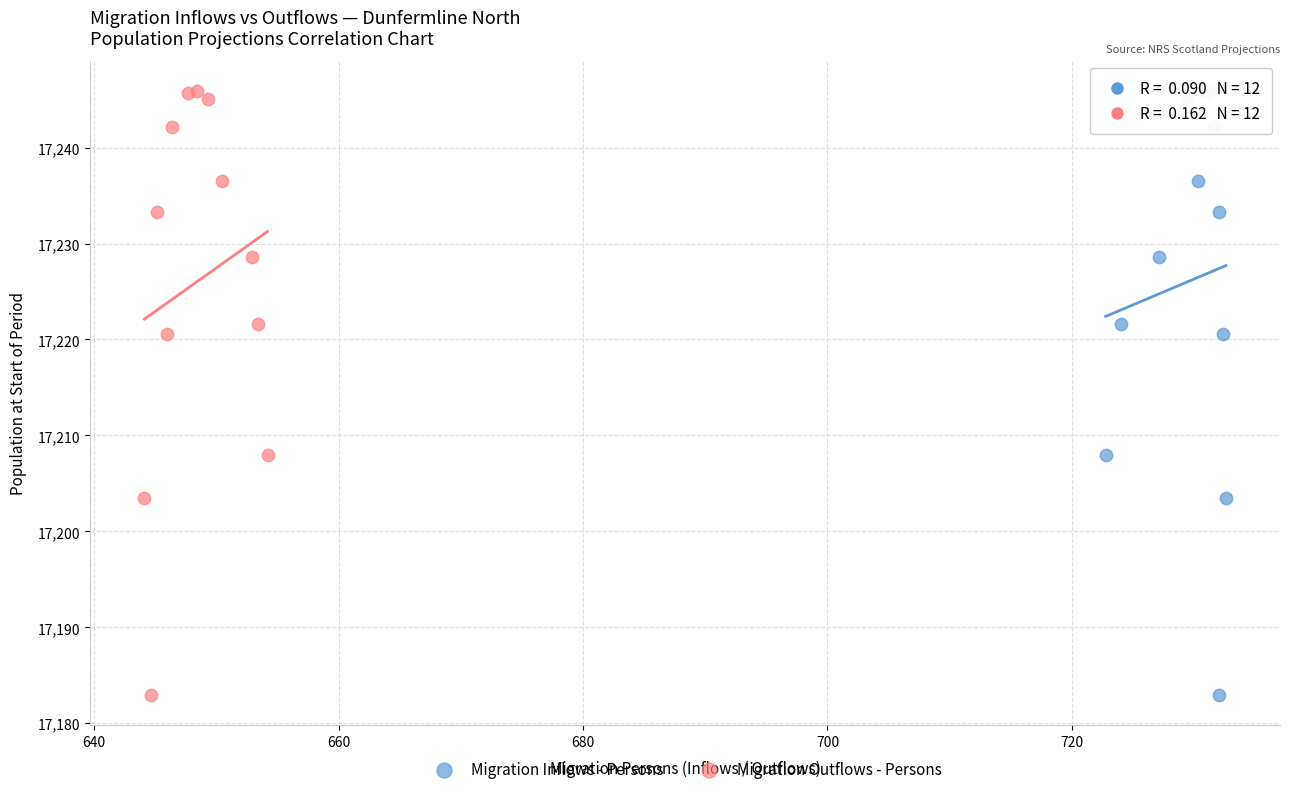

What are all the series names shown in the legend?

Migration Inflows - Persons, Migration Outflows - Persons